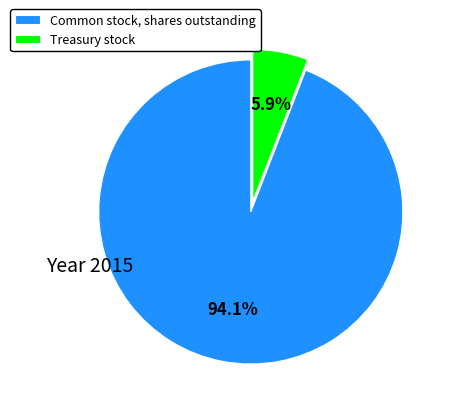

What is the largest slice in the pie chart?

Common stock, shares outstanding